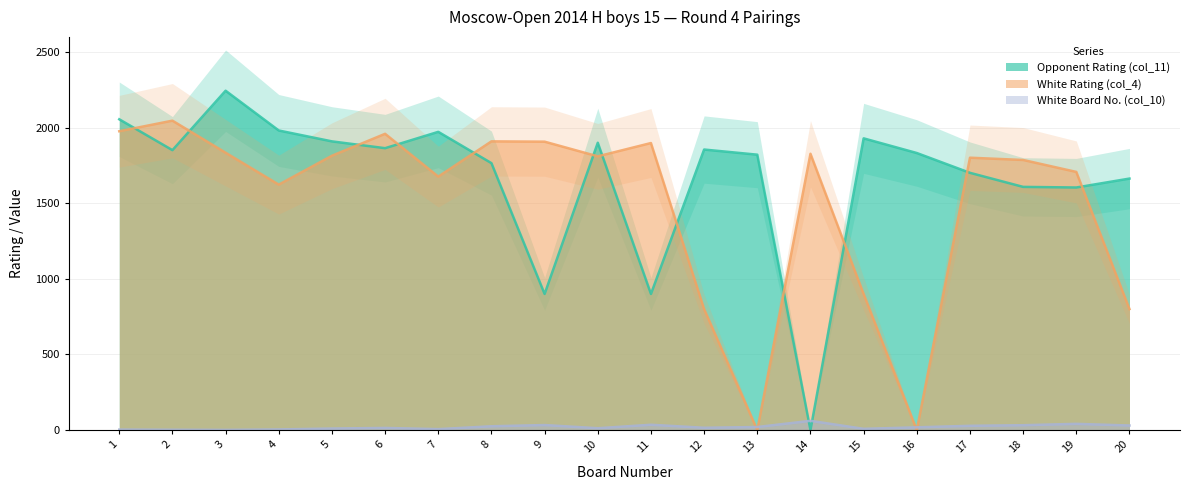

Rank the series at 11 from lowest to highest value.

White Board No. (col_10), Opponent Rating (col_11), White Rating (col_4)